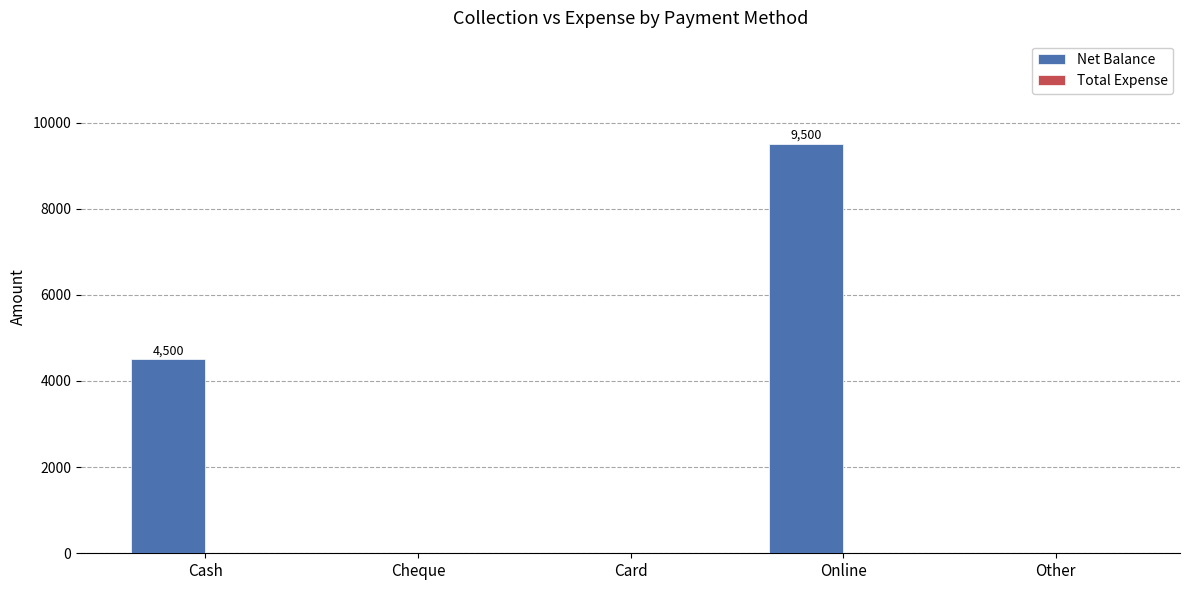

Between Other and Cash, which is larger?

Cash